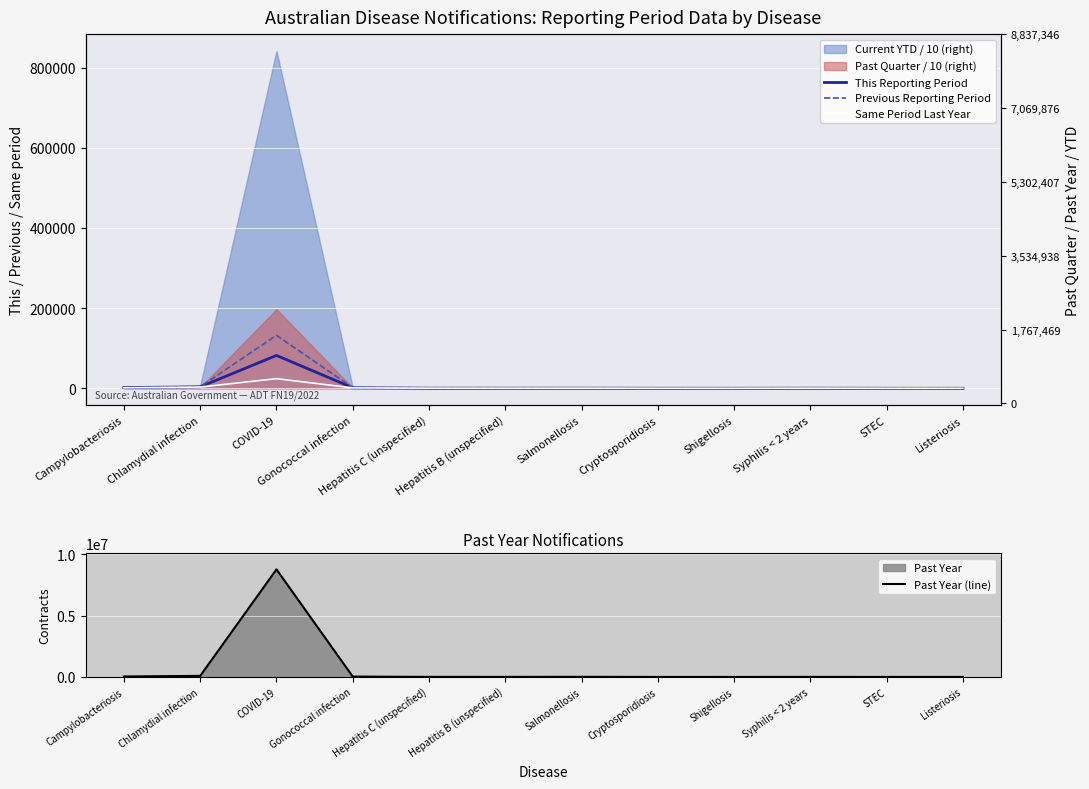

Which label corresponds to the smallest value in the chart?

Listeriosis